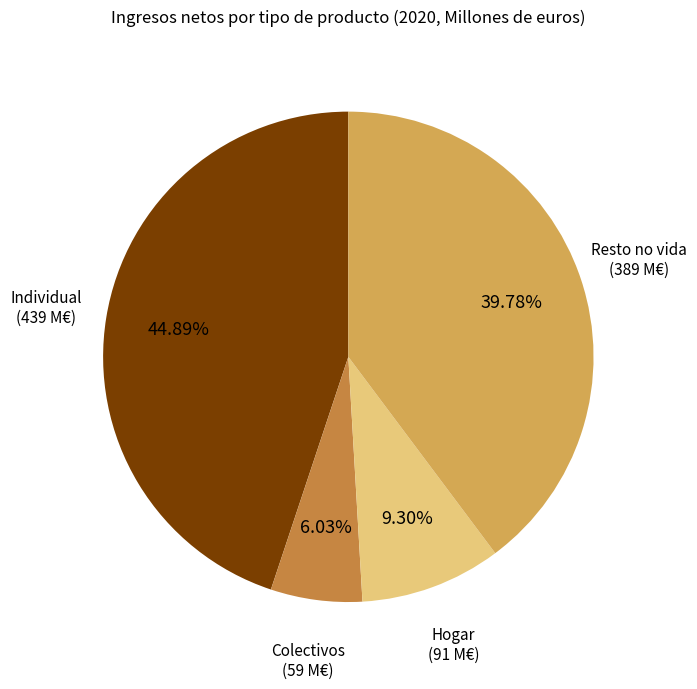

To the nearest percent, what is the average slice percentage?

25%